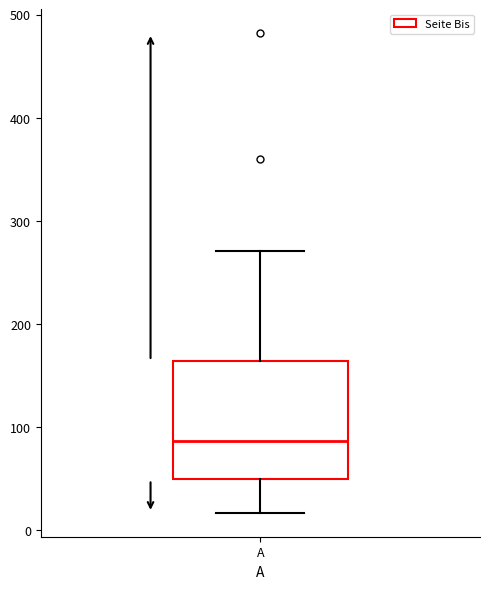

Where does the upper whisker of the box for A end on the y-axis? The values are not printed on the chart, so give them approximately, as read against the axis.

270